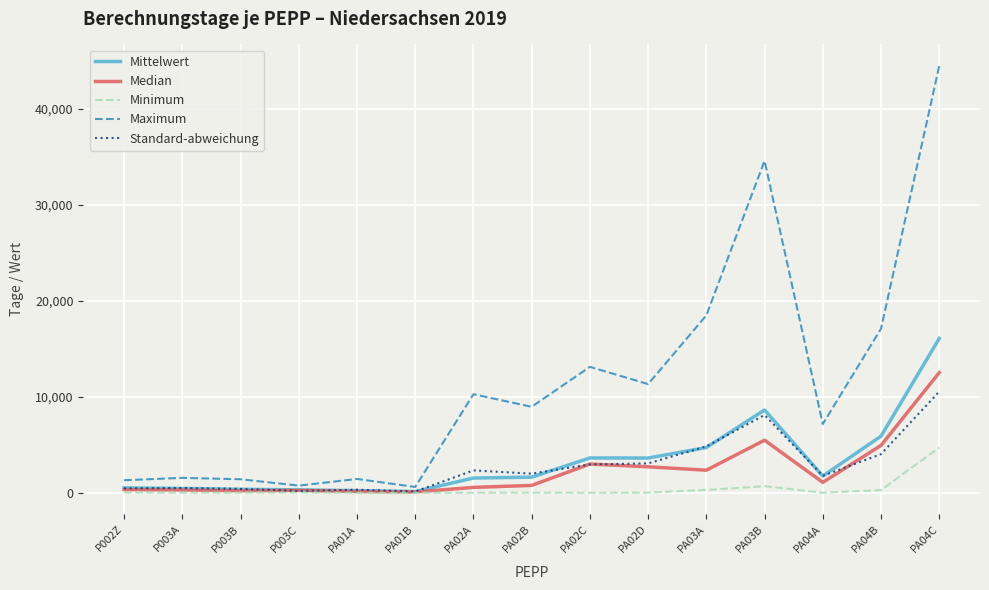

Which series has the largest total across all categories?

Maximum